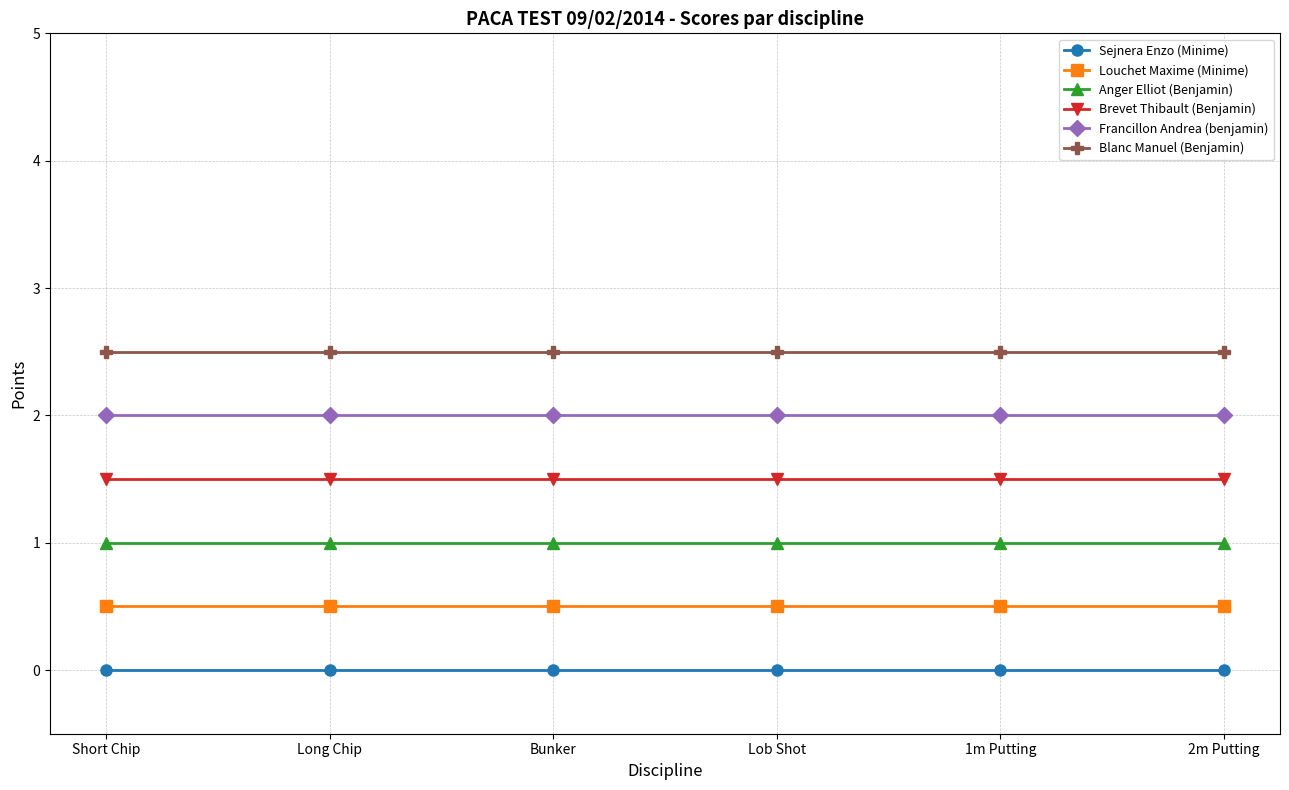

What is the label of the 2nd point from the right?

1m Putting